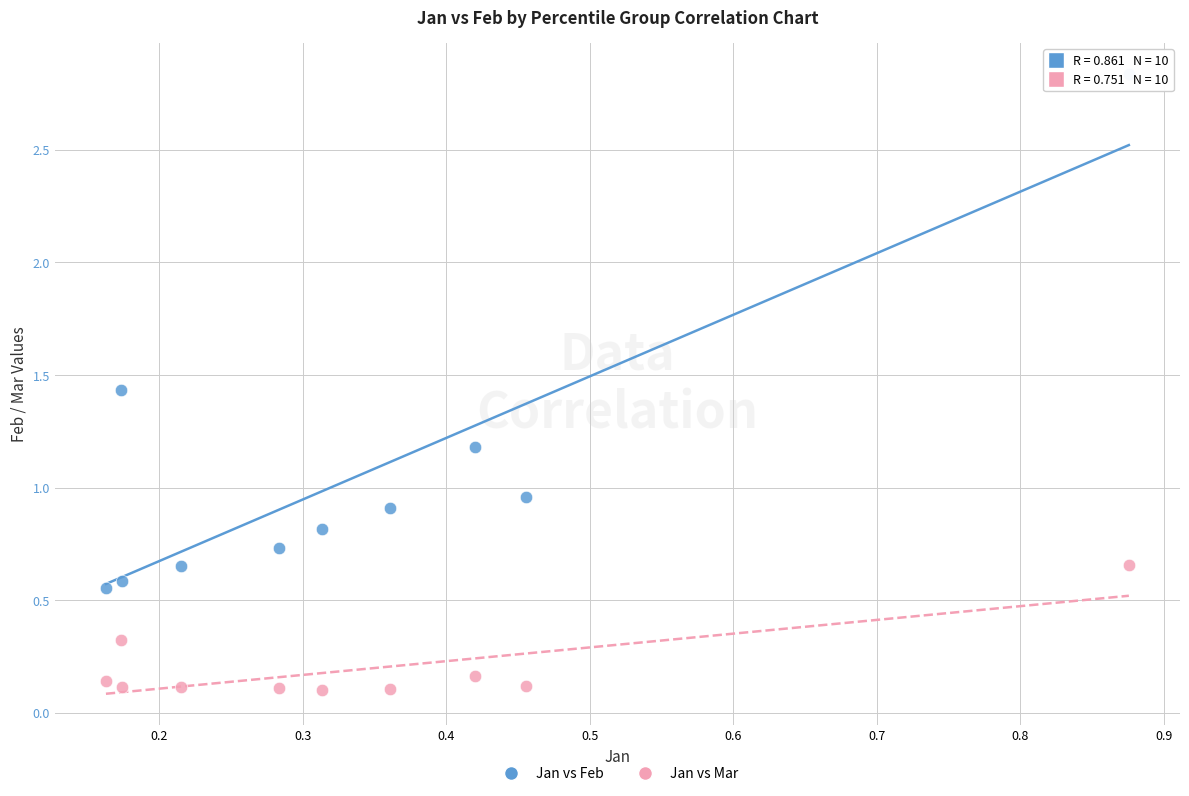

Which series reaches the maximum Y coordinate?

Jan vs Feb